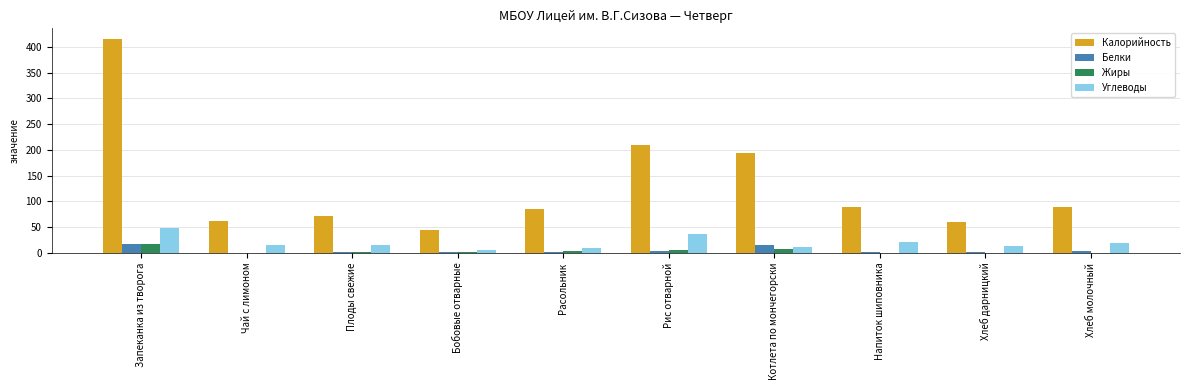

The value of Калорийность at Плоды свежие is 111.5. True or false?

False